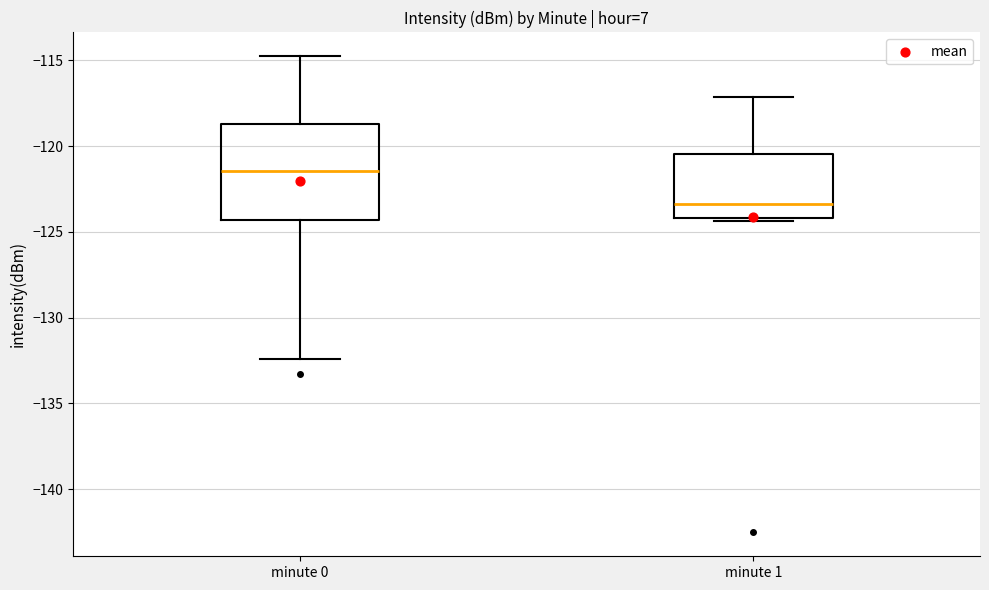

Which box's median line is the highest?

minute 0